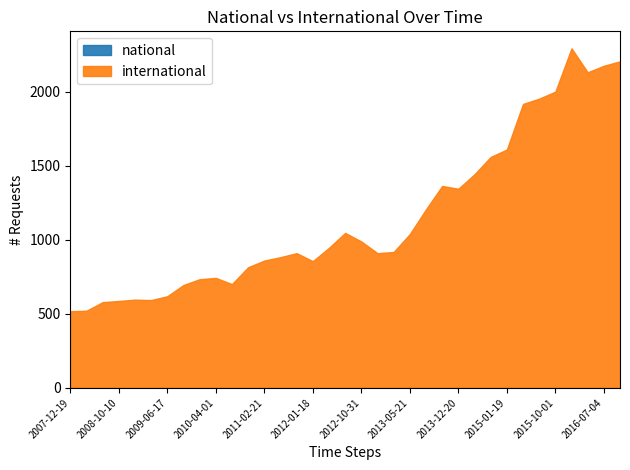

What is the total value across all series at 2012-10-31?

989